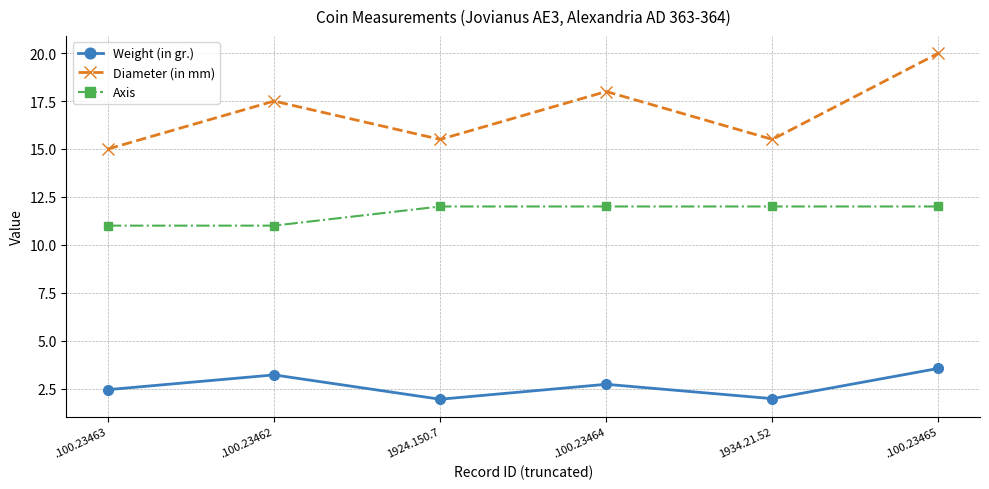

Count the Weight (in gr.) values in the range 1 to 3.

4